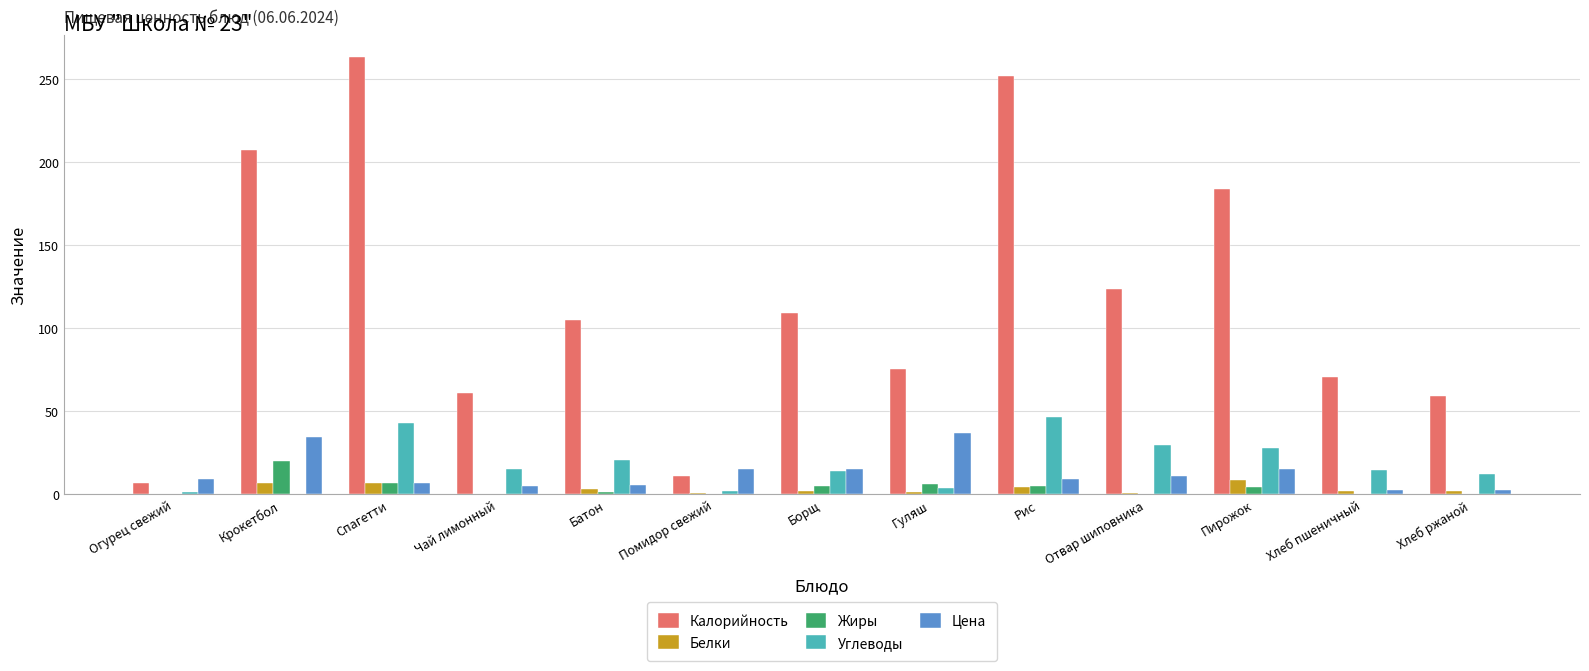

How many categories are shown in the chart?

13